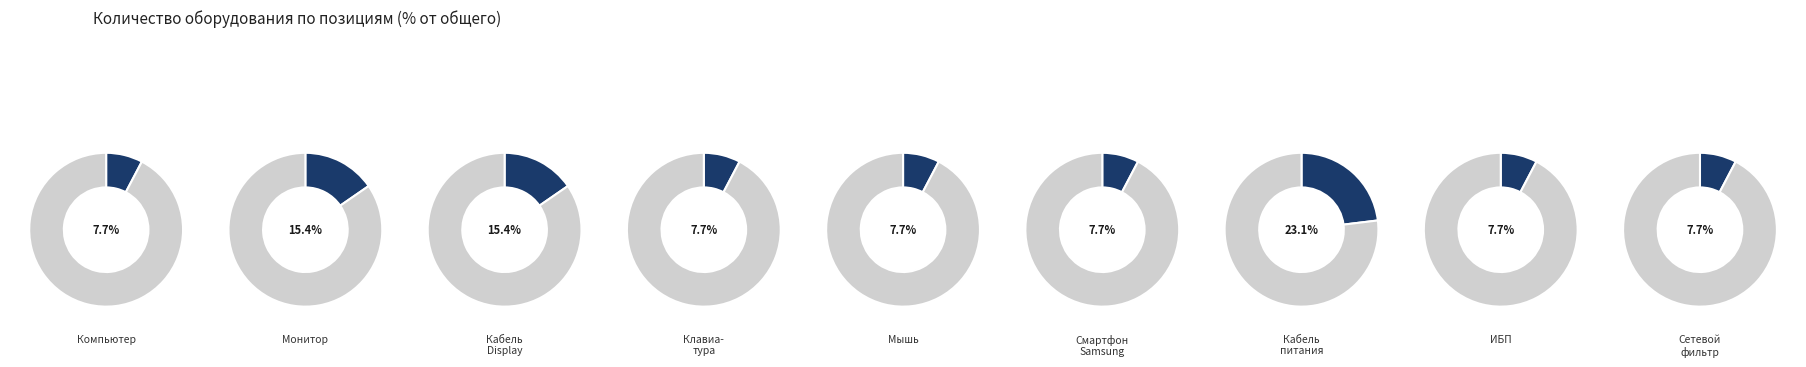

What is the largest slice in the pie chart?

Кабель питания